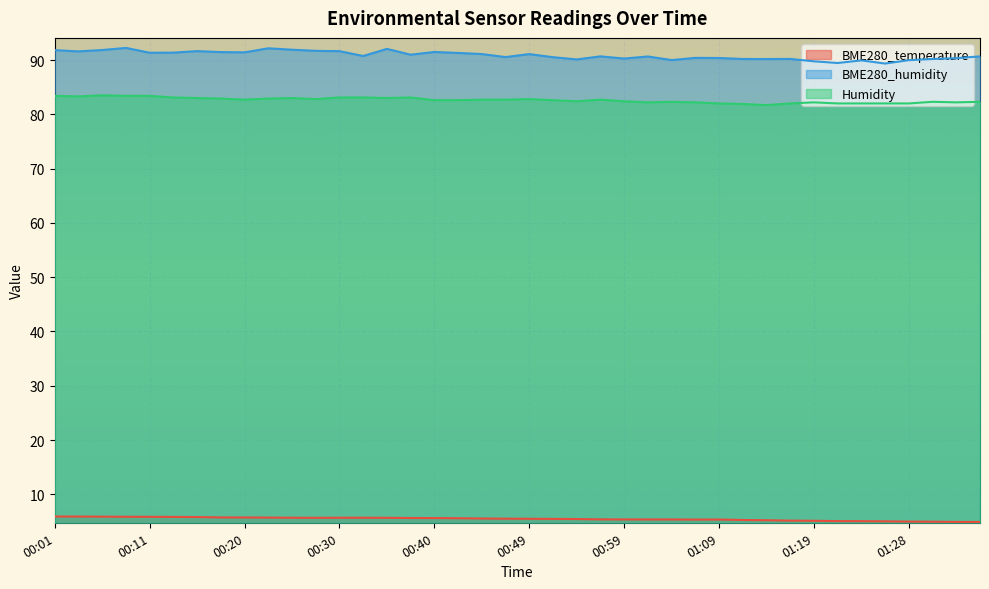

Which series changed the most between 00:13 and 01:21?

BME280_humidity